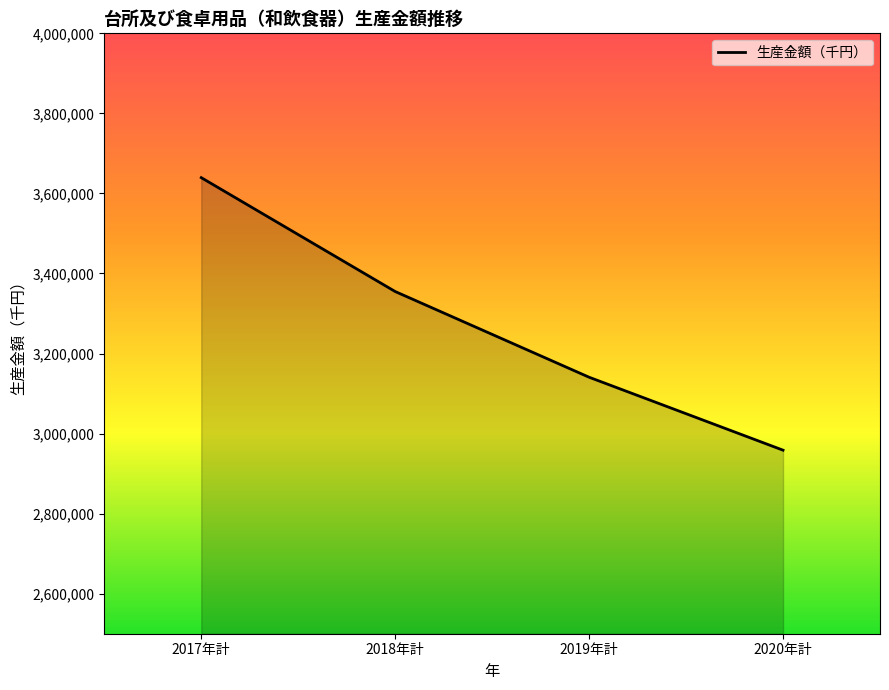

What is the change in value from 2017年計 to 2020年計?

-680885